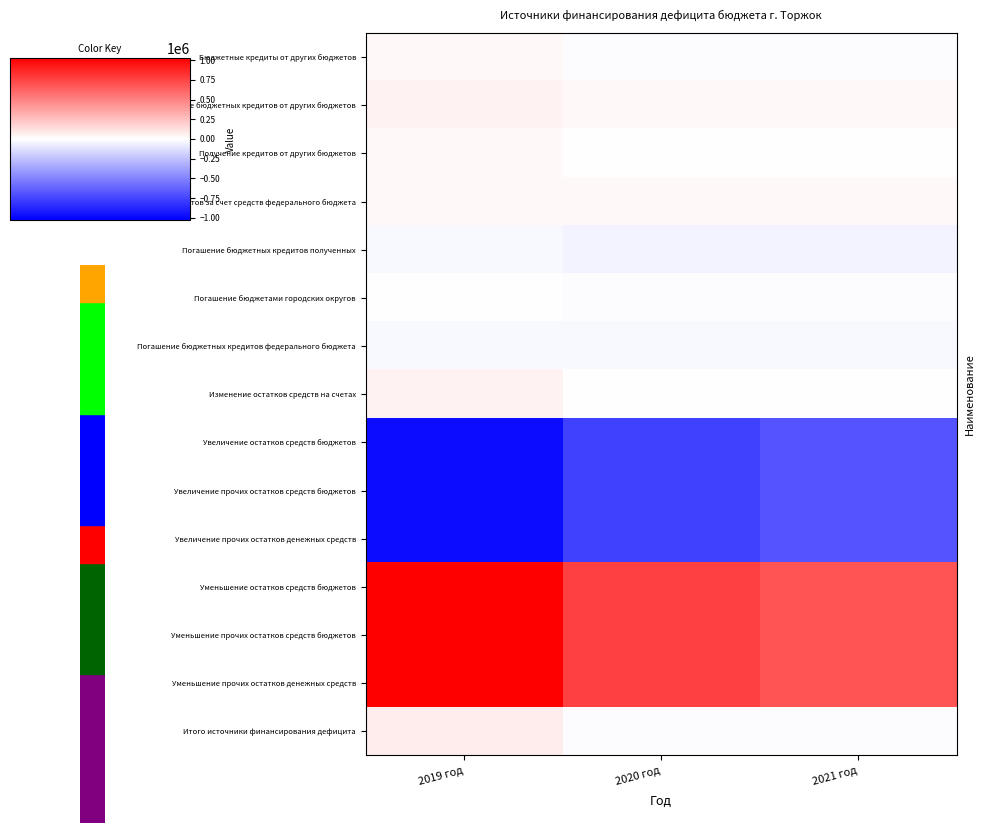

What is the difference between the highest and lowest values at 2019 год?

2003639.1